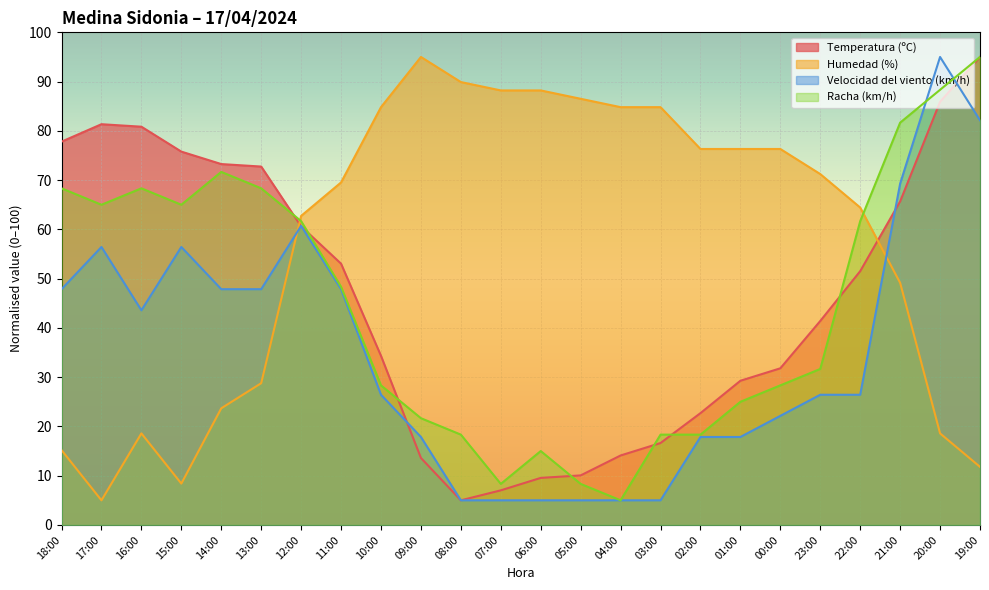

How many values in the Velocidad del viento (km/h) series are below 26?

10